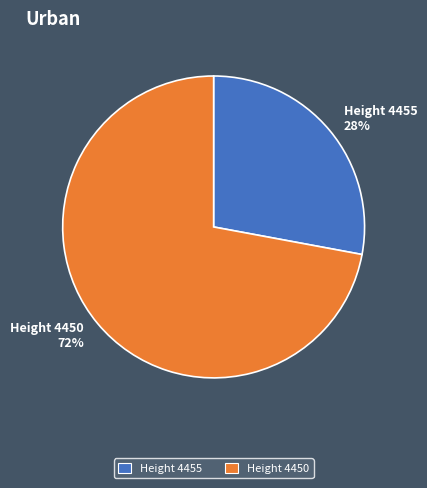

Rank the categories by value from lowest to highest.

Height 4455 28%, Height 4450 72%